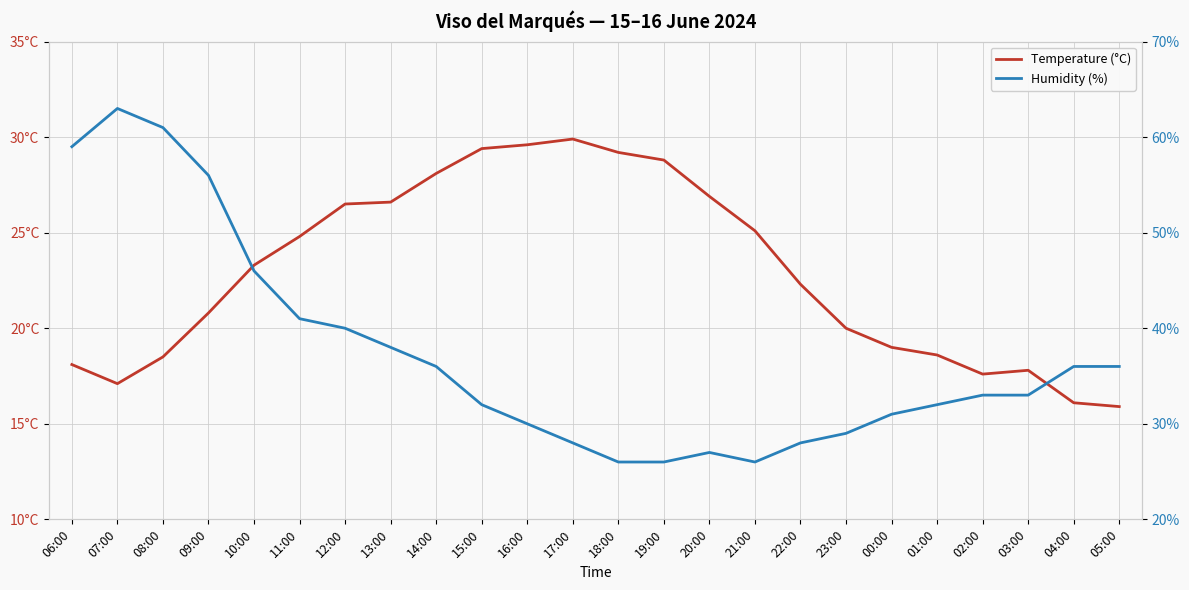

The value of Humidity (%) at 07:00 is 63.0. True or false?

True